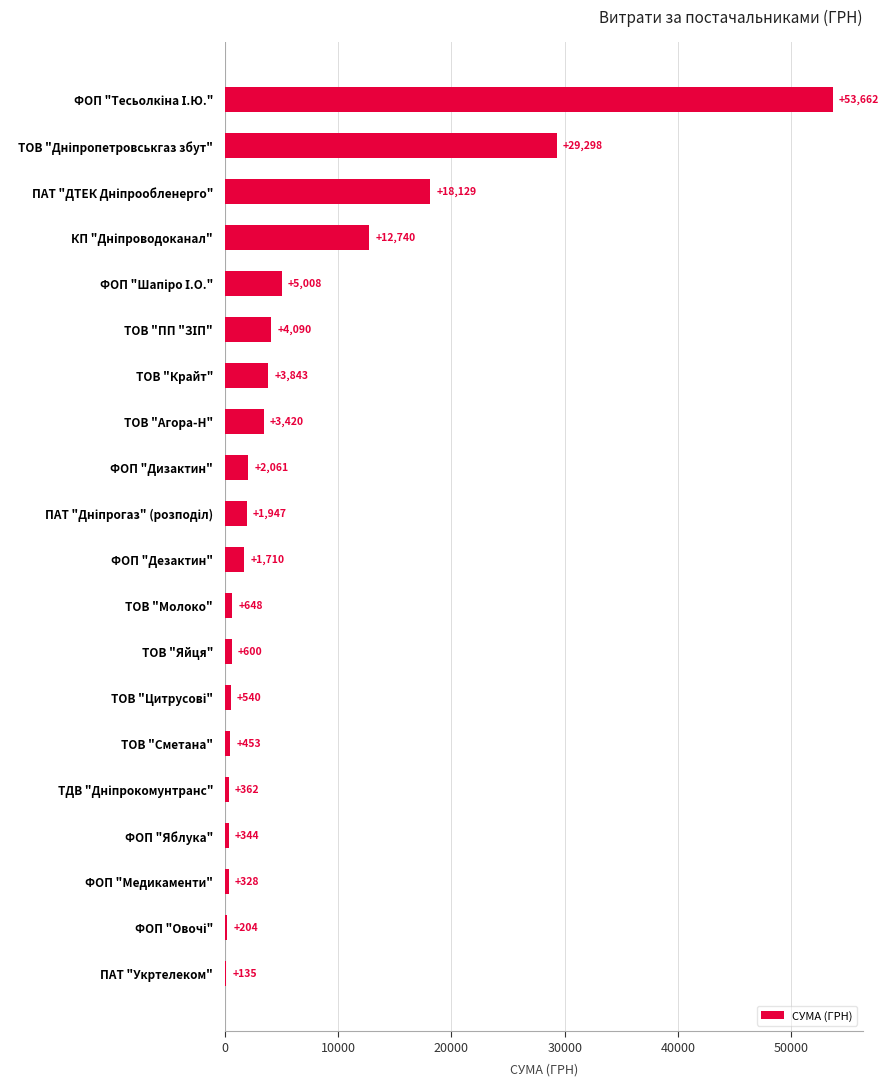

The chart shows a value of 648.0 at ТОВ "Молоко". True or false?

True